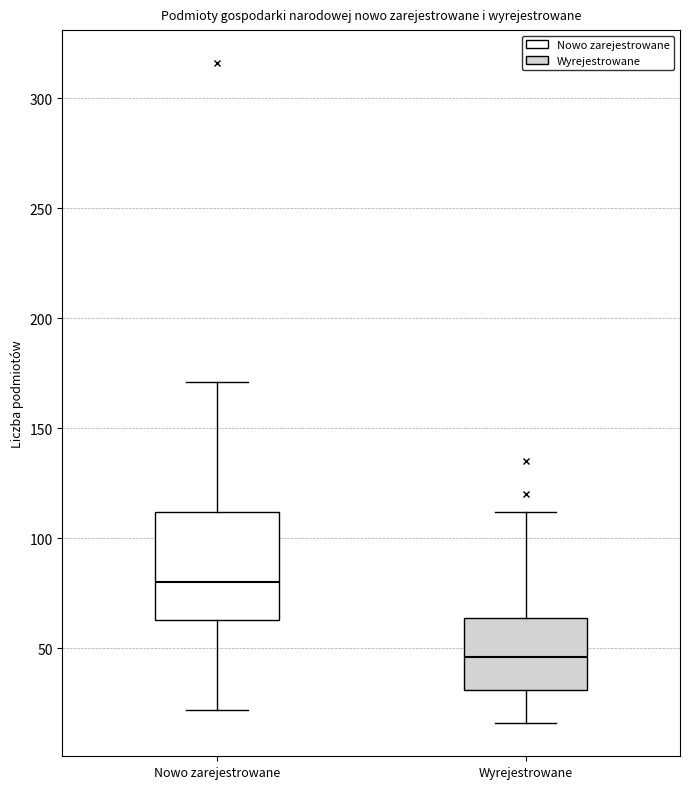

Which box's median line is the highest?

Nowo zarejestrowane